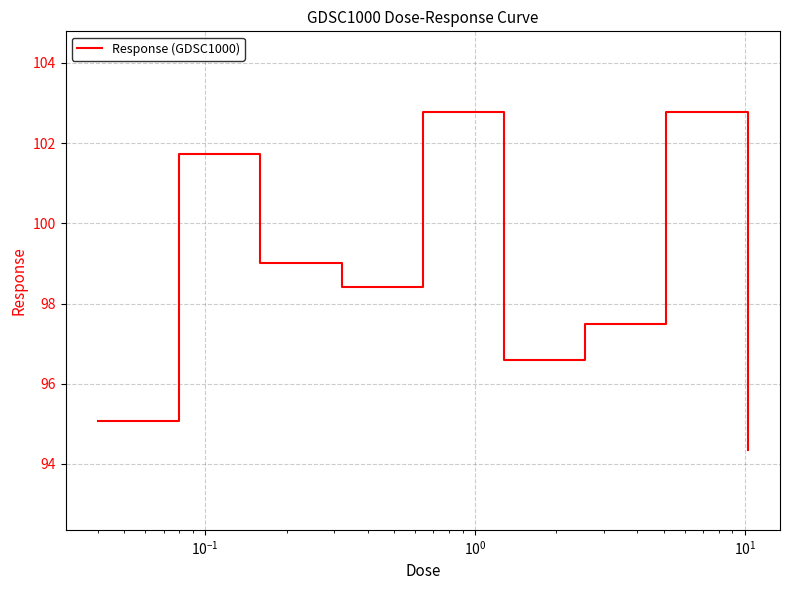

What is the maximum value shown in the chart?

102.8